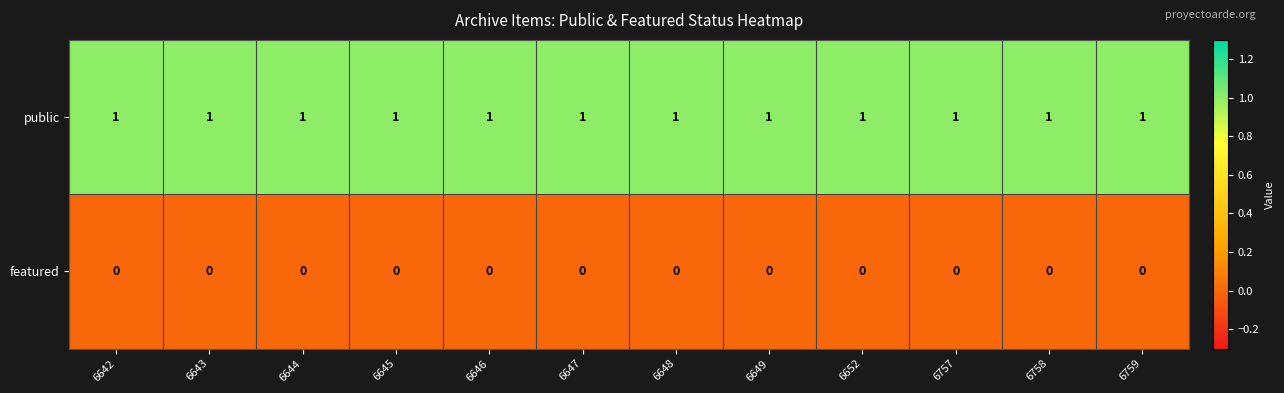

Rank the series by their average value, from lowest to highest.

featured, public